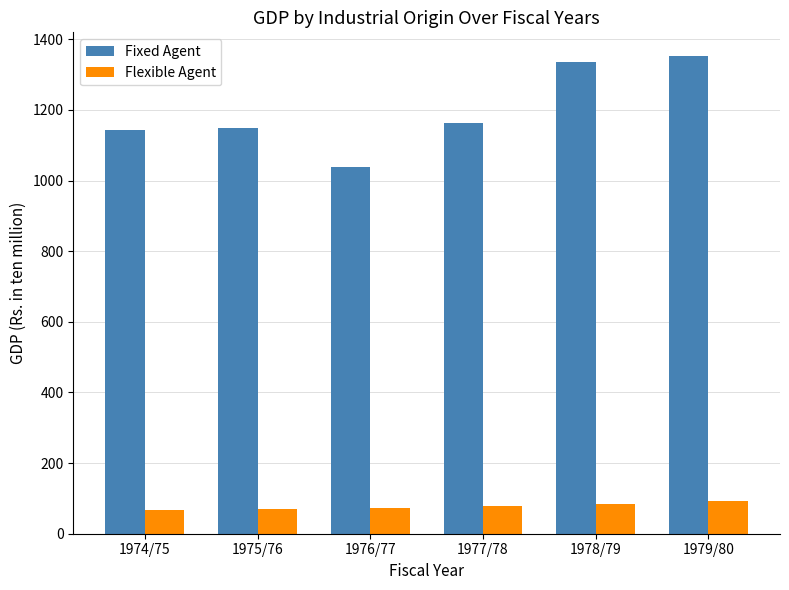

What is the minimum value for Fixed Agent?

1038.9